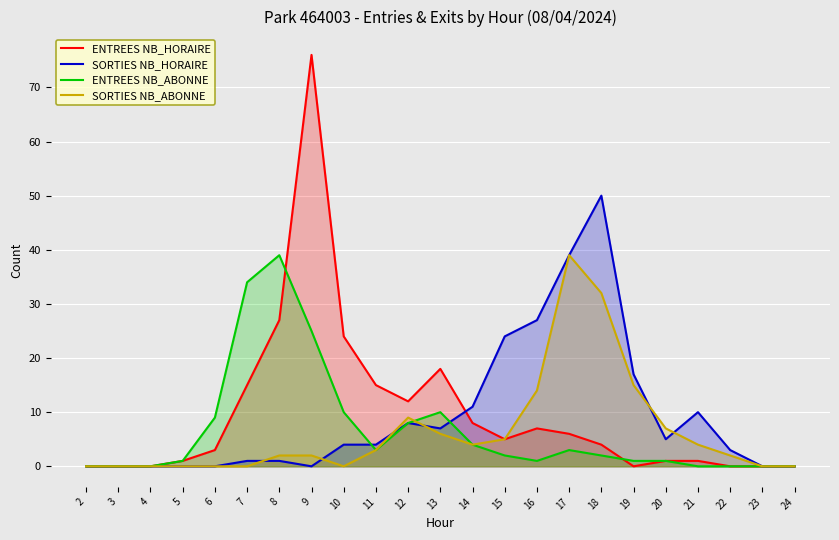

How many lines are shown in the chart?

4